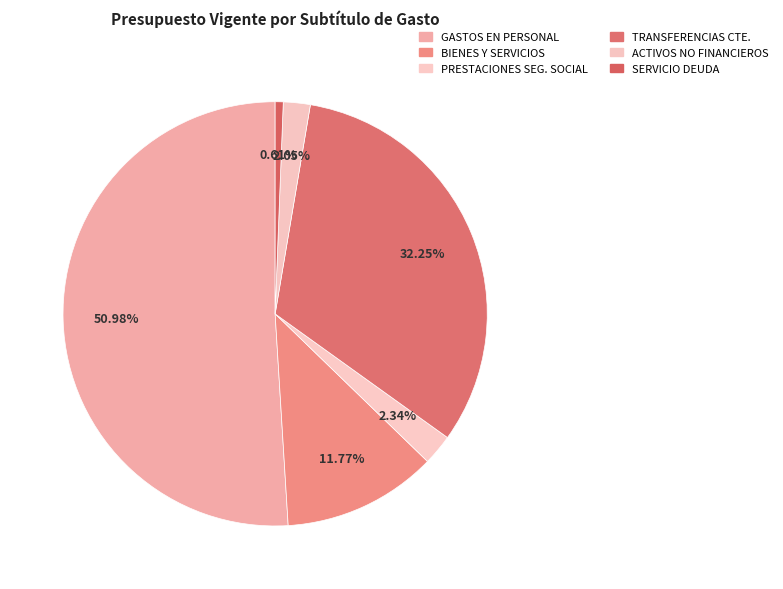

How many slices are in this pie chart?

6